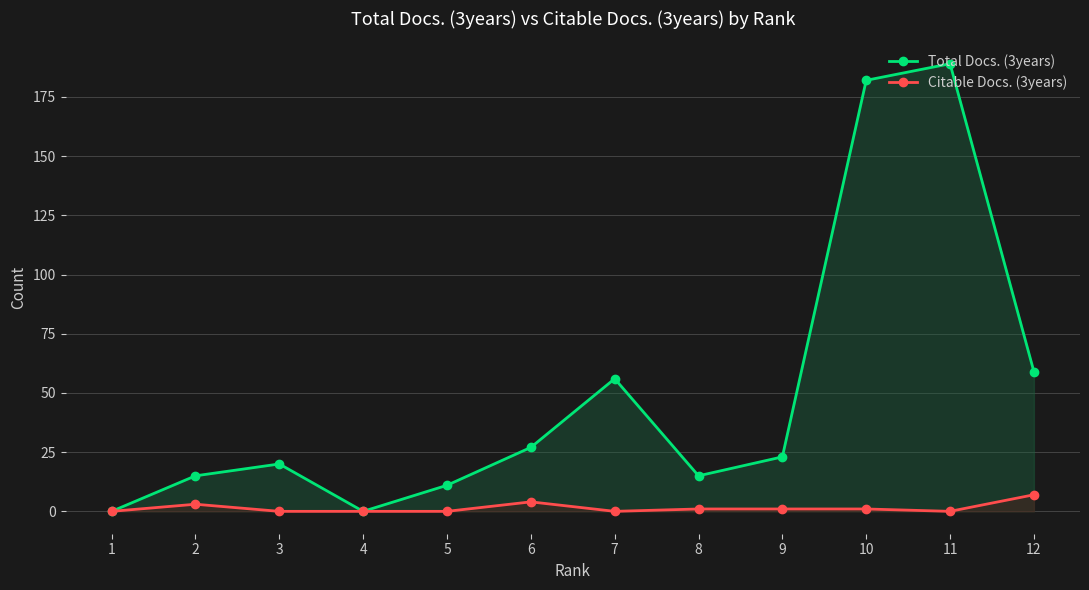

True or false: Total Docs. (3years) and Citable Docs. (3years) intersect in this chart.

False